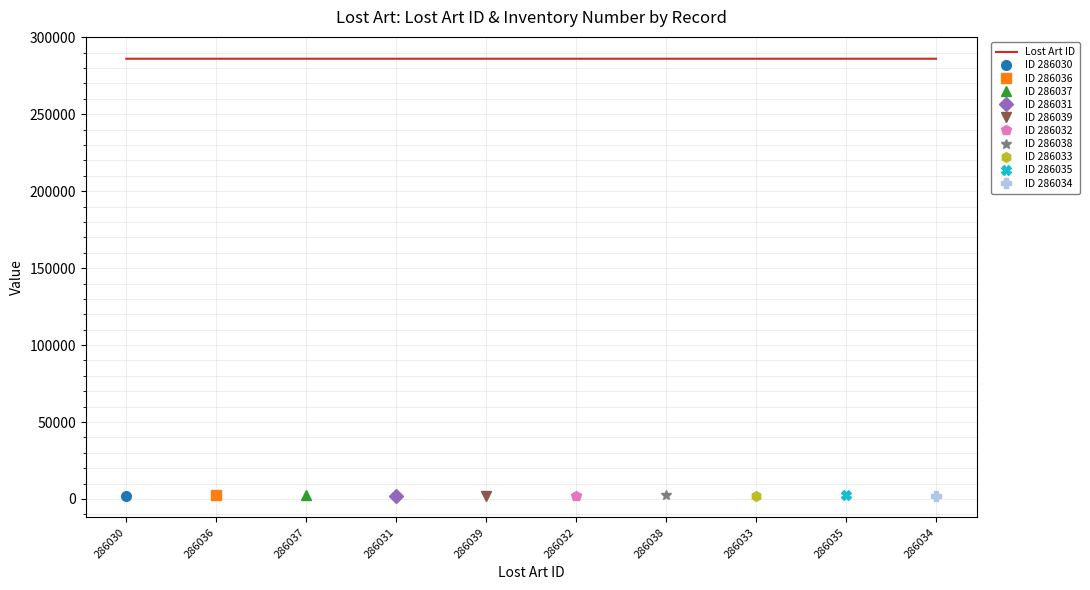

What is the greatest value displayed?

286039